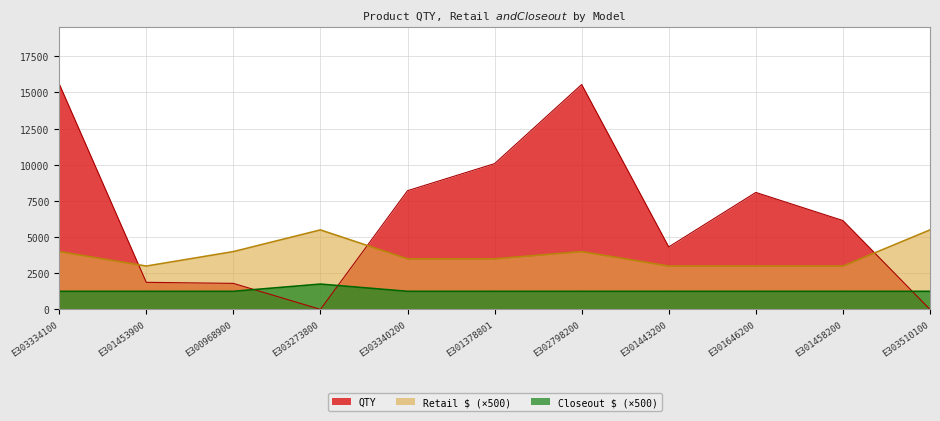

Which category has the lowest value in the Retail $ series?

E301453900